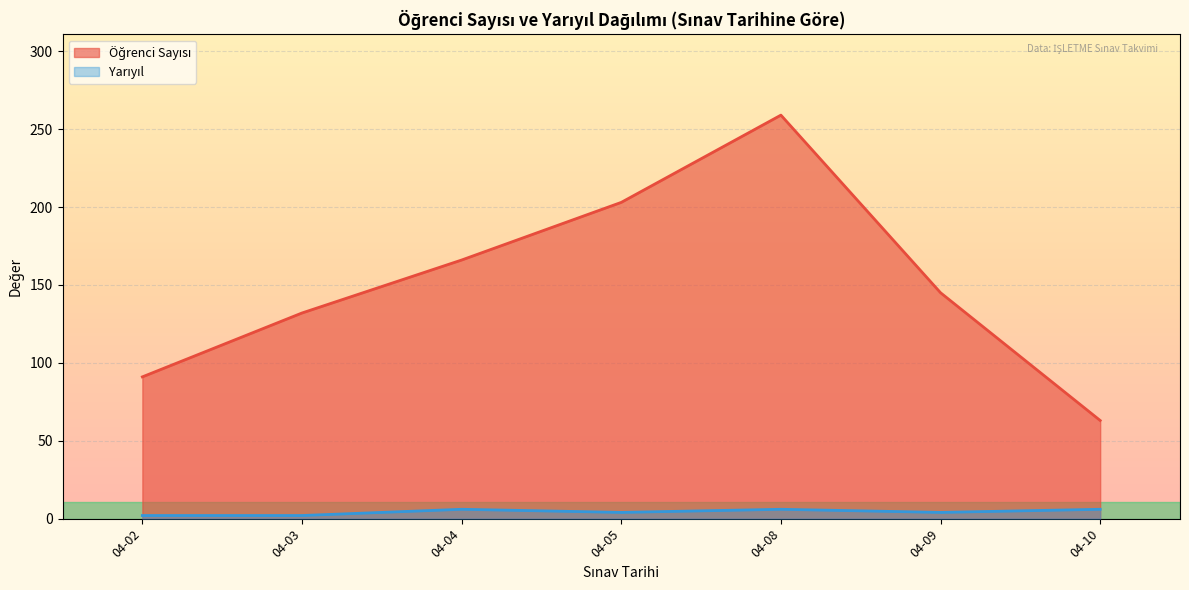

True or false: Yarıyıl and Öğrenci Sayısı intersect in this chart.

False